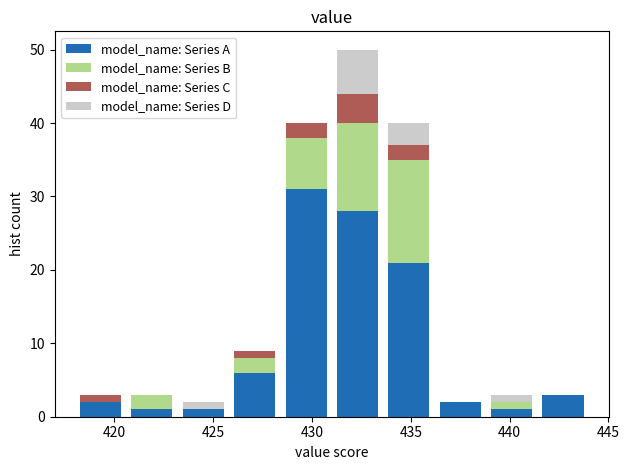

What is the total height of the stacked bar covering 436.2 to 438.8 on the x-axis? Neither the bar edges nor the heights are printed on the chart, so give them approximately, as read against the axes.

2